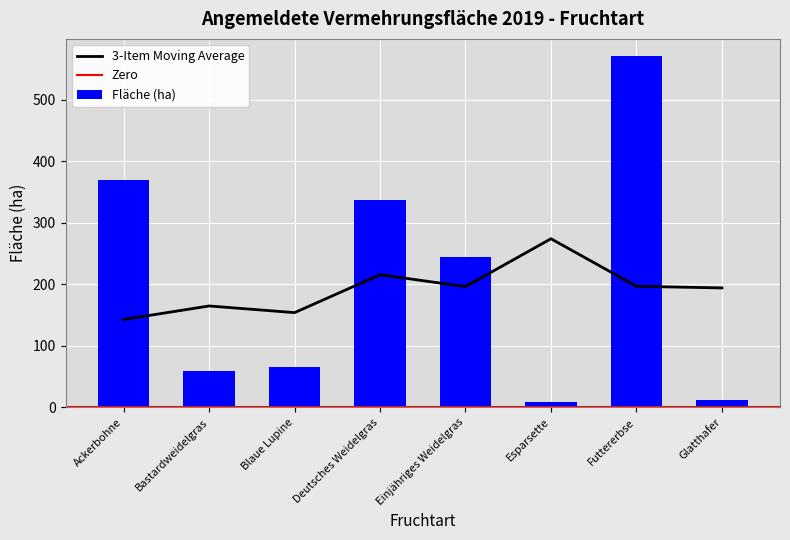

What position from the left is Deutsches Weidelgras?

4